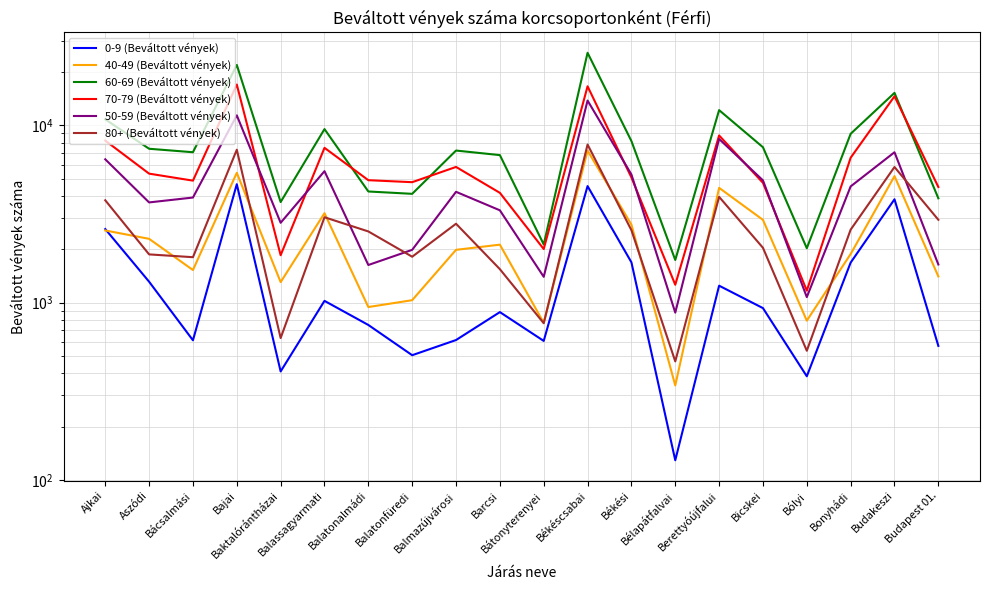

At which label does 60-69 (Beváltott vények) first exceed 7379?

Ajkai